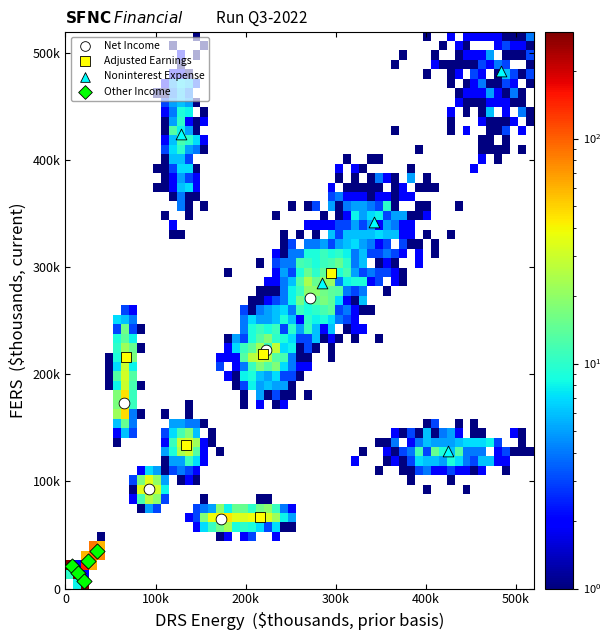

Which series has the largest Y range (max minus min)?

Noninterest Expense